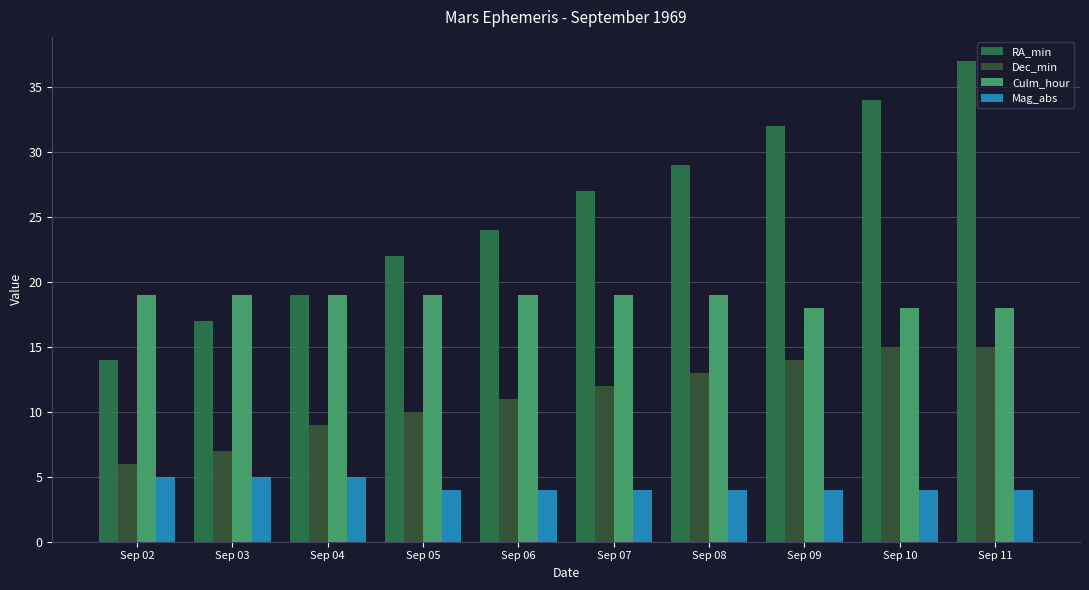

Rank the series by their average value, from highest to lowest.

RA_min, Culm_hour, Dec_min, Mag_abs